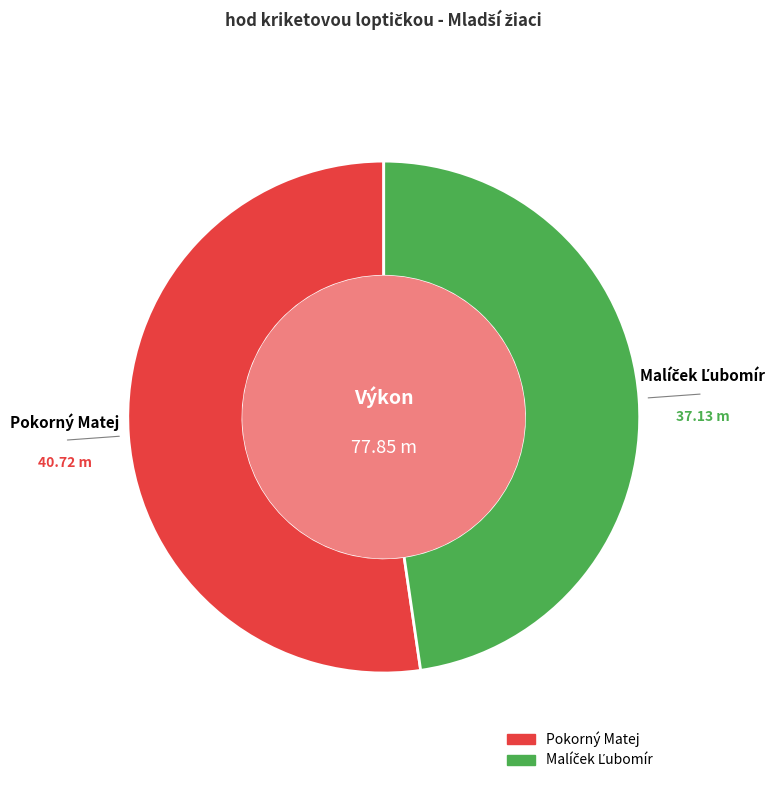

Which category accounts for the majority?

Pokorný Matej